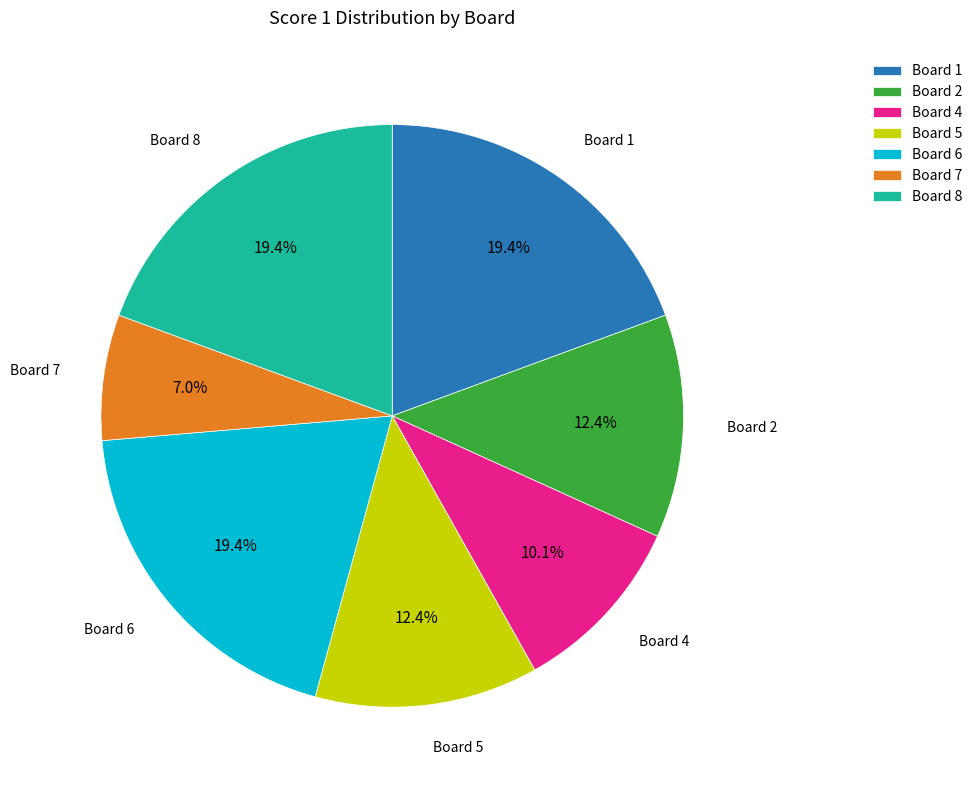

How much of the chart is everything except Board 6?

80.6%